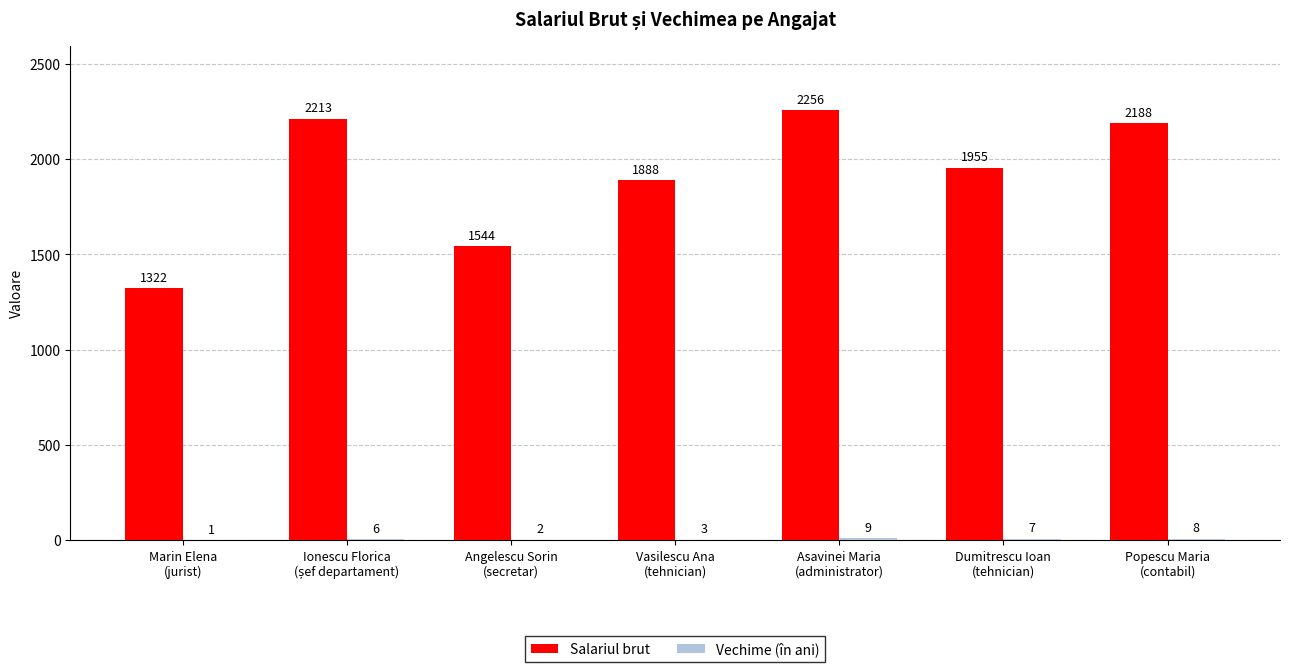

How many series are shown in this chart?

2